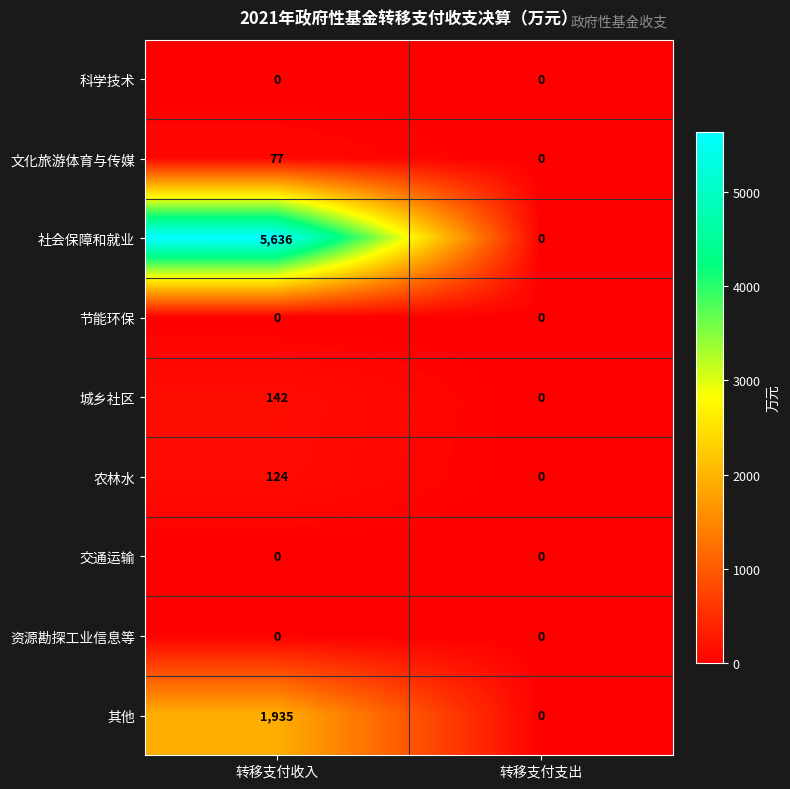

What is the difference between the highest and lowest values at 转移支付收入?

5636